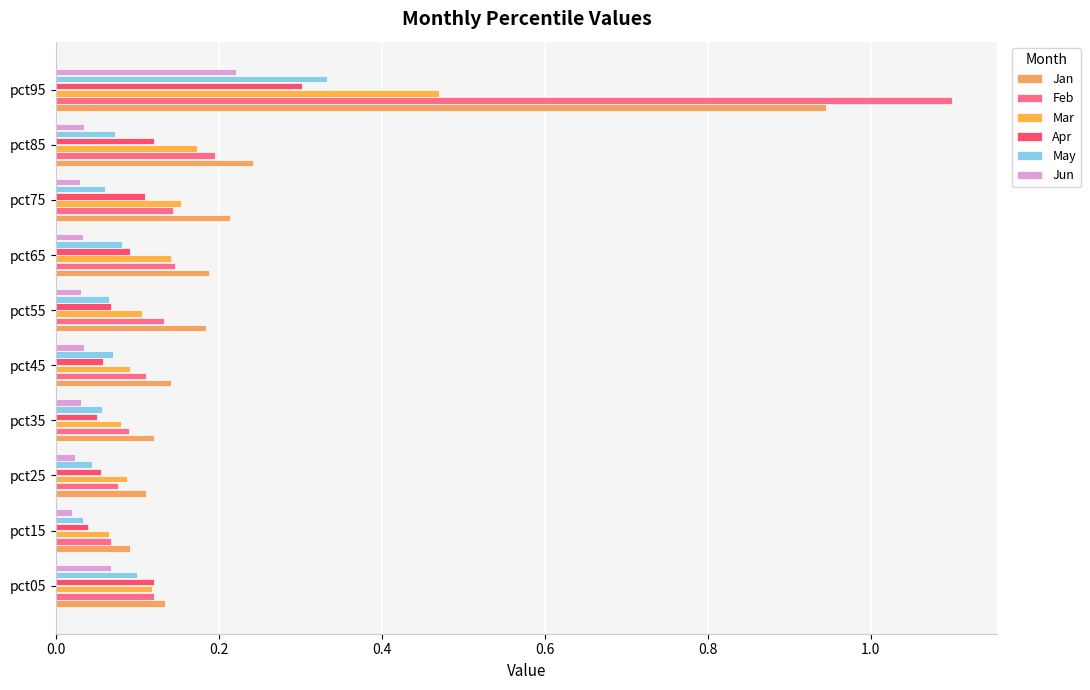

What is the average value of the Feb series?

0.2